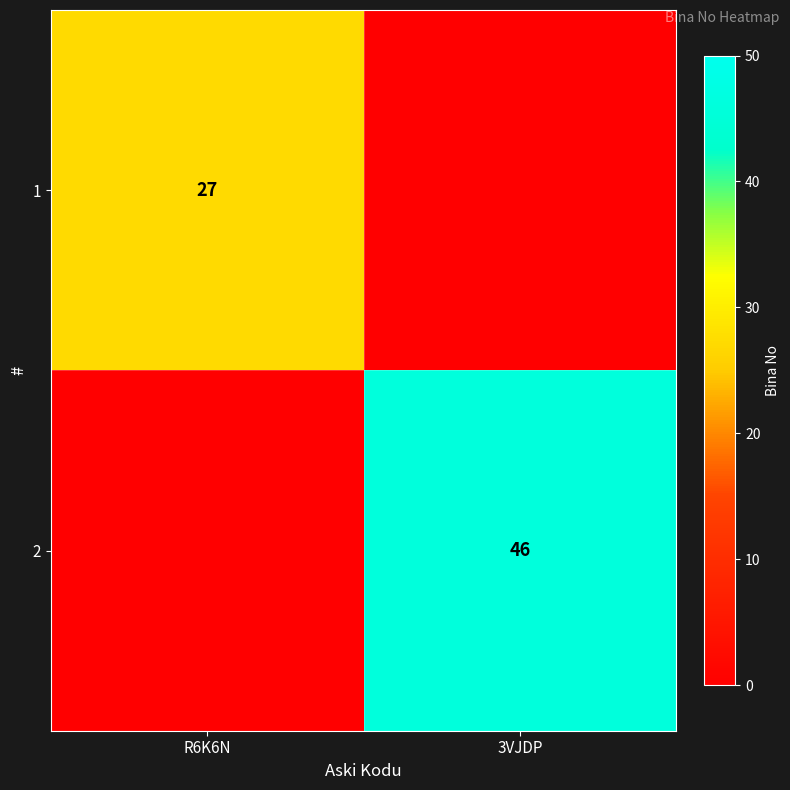

How many distinct data groups are displayed?

2